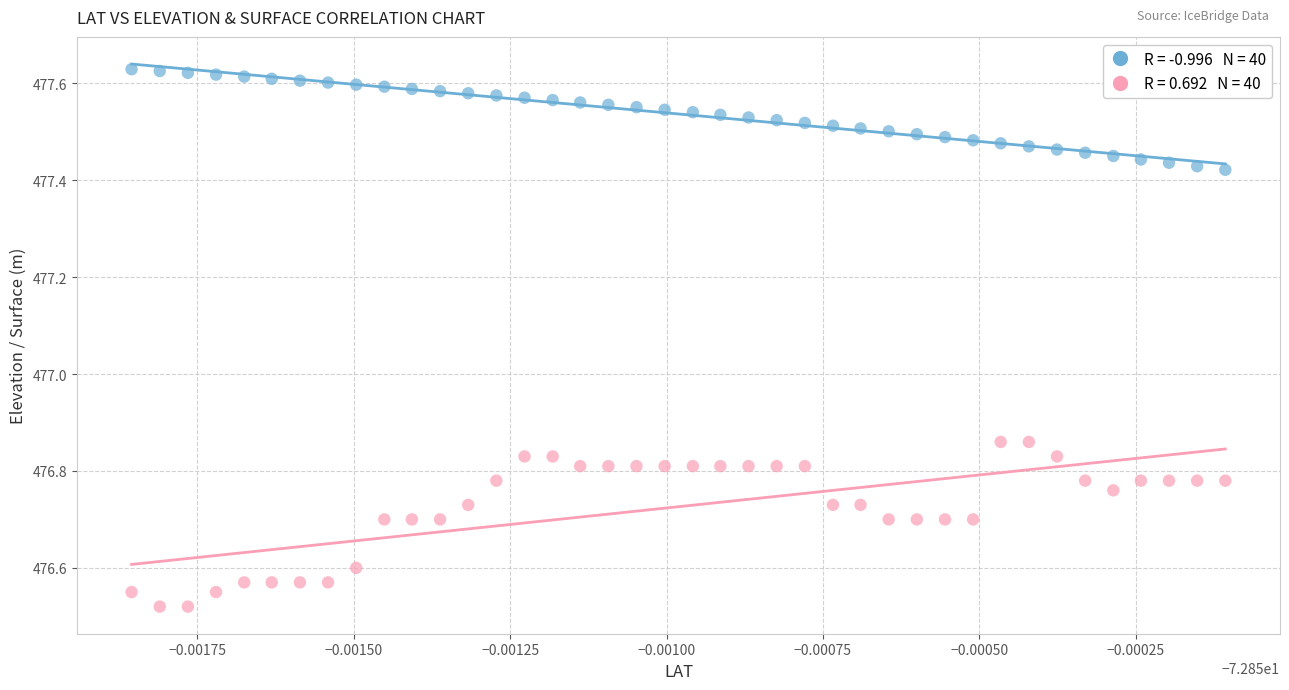

Across all data points, what is the range of Y values (max minus min)?

1.1